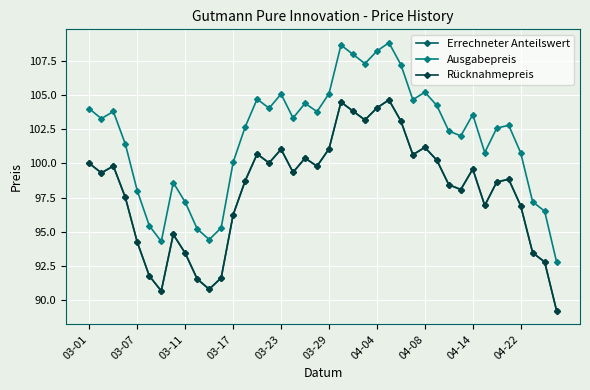

Is this an area chart (filled region under the line)?

No